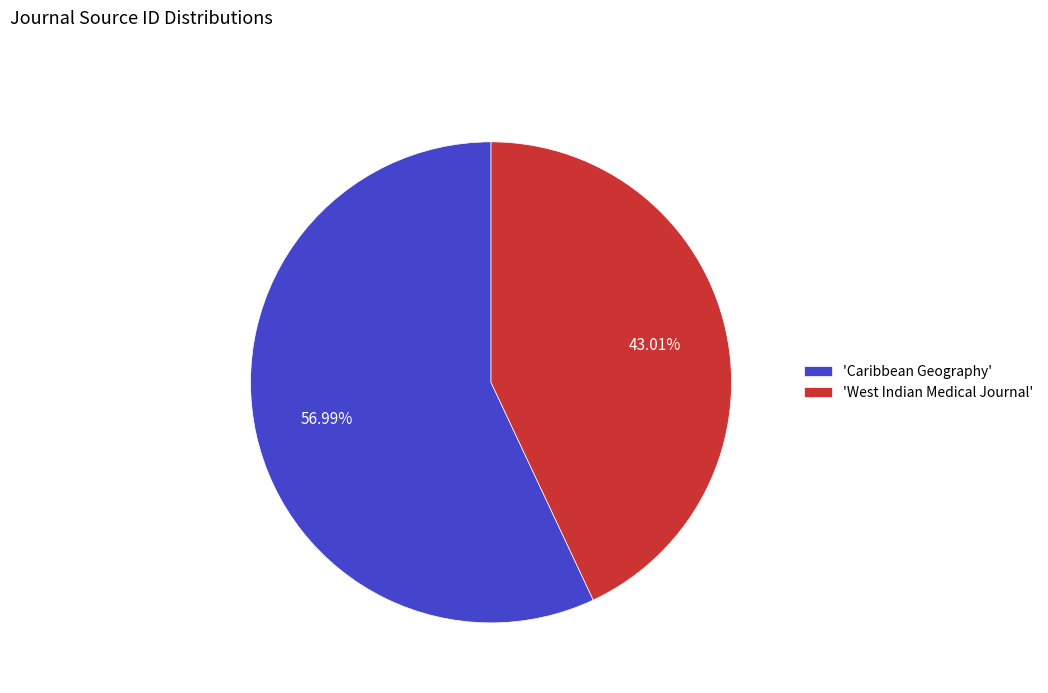

Which category has the biggest portion of the pie?

'Caribbean Geography'